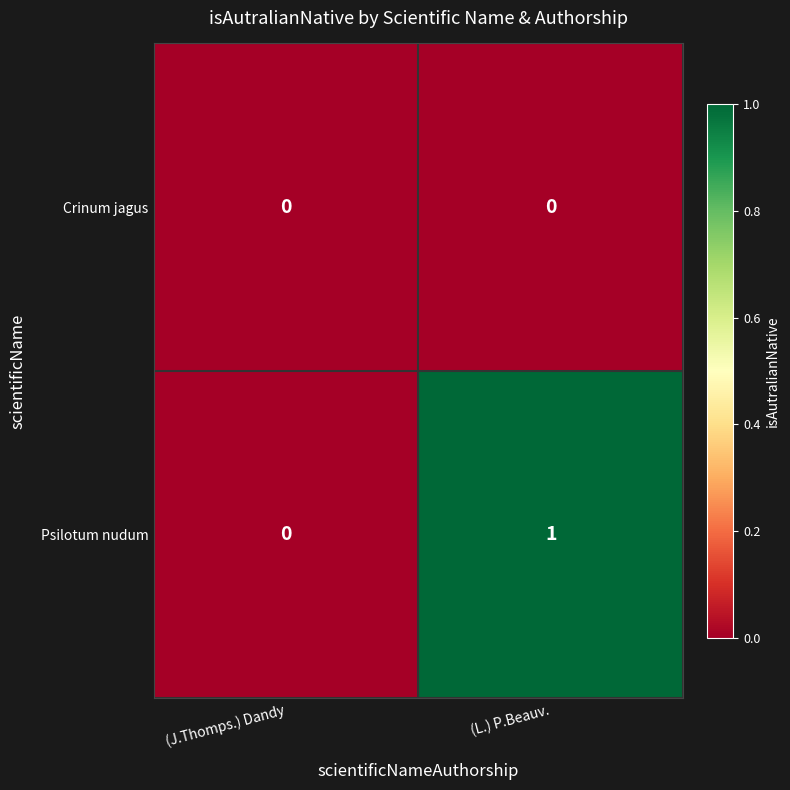

Which series changed the most between (J.Thomps.) Dandy and (L.) P.Beauv.?

Psilotum nudum